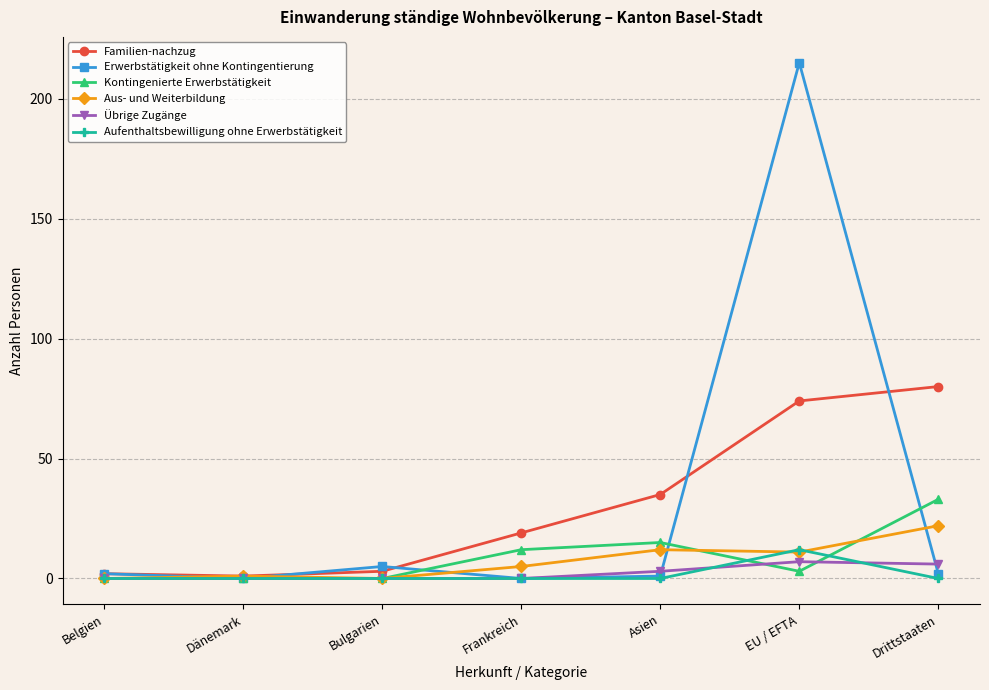

Is it true that Kontingenierte Erwerbstätigkeit equals 12 at Frankreich?

True